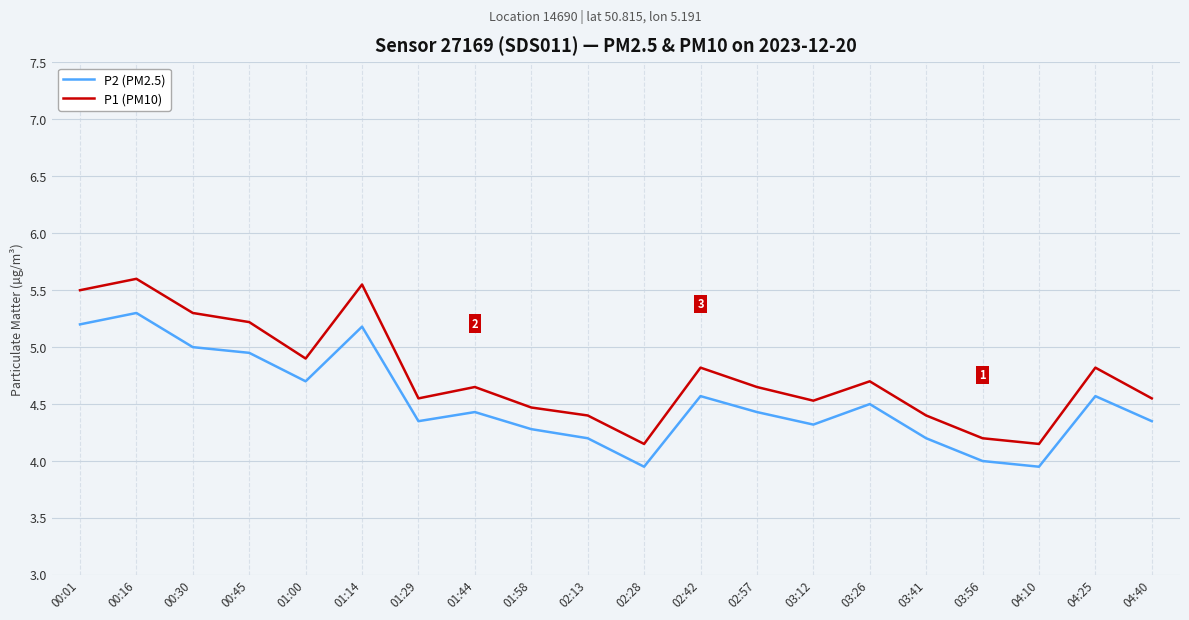

True or false: P2 (PM2.5) has a value of 9.3 at 00:16.

False